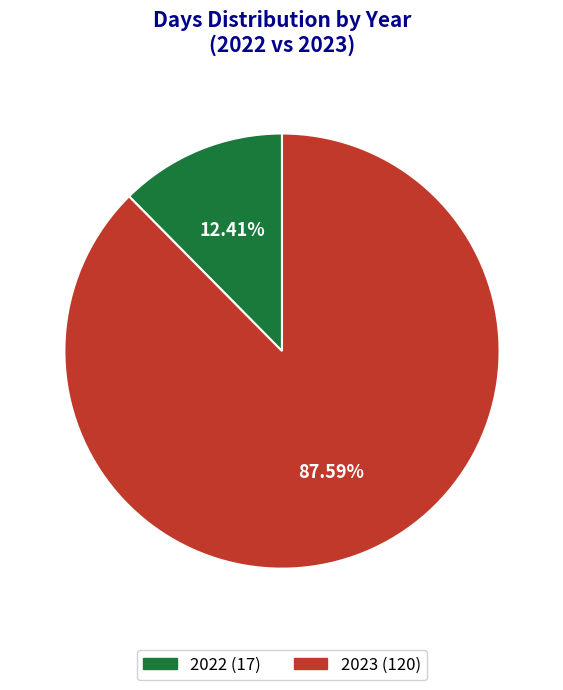

Between 2023 and 2022, which is larger?

2023